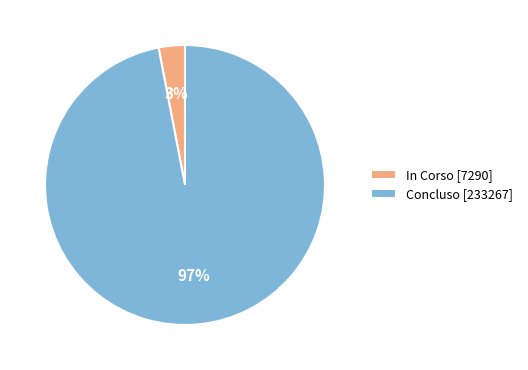

Is it true that Concluso [233267] is 97% of the pie?

True